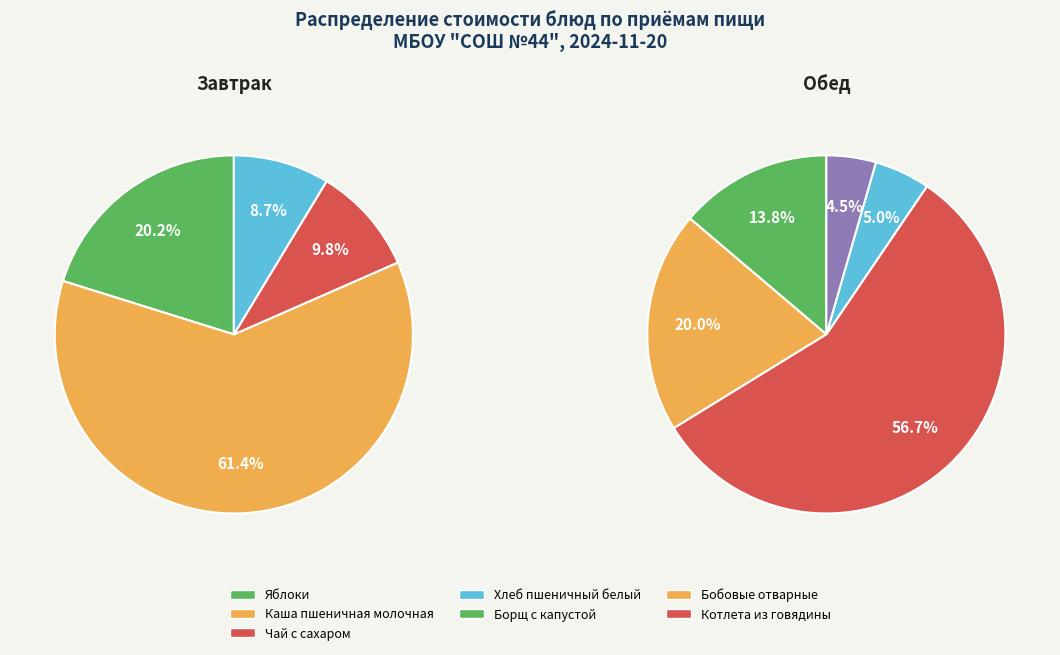

Which category has the smallest portion of the pie?

Завтрак 2 (Хлеб пшеничный белый)